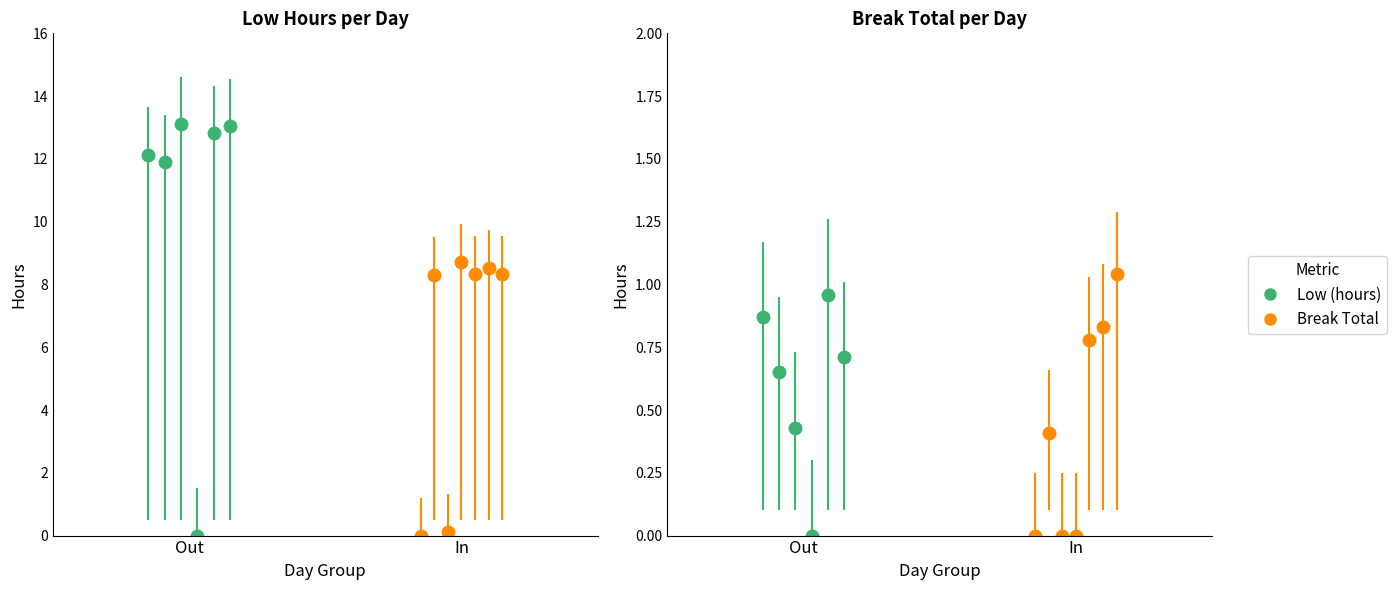

Read the Low (hours) value at 7-Wed.

13.1